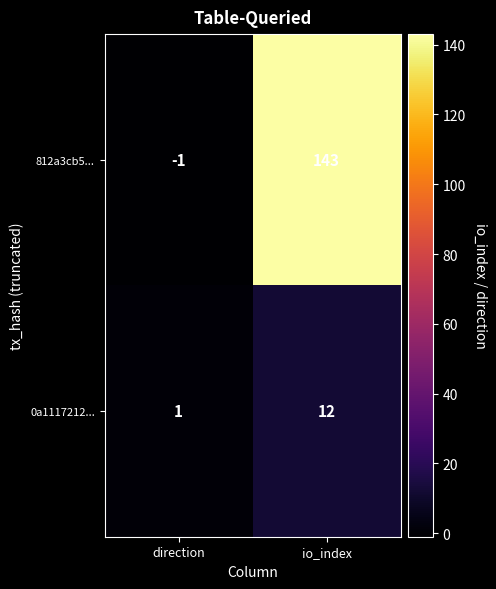

How many series are shown in this chart?

2